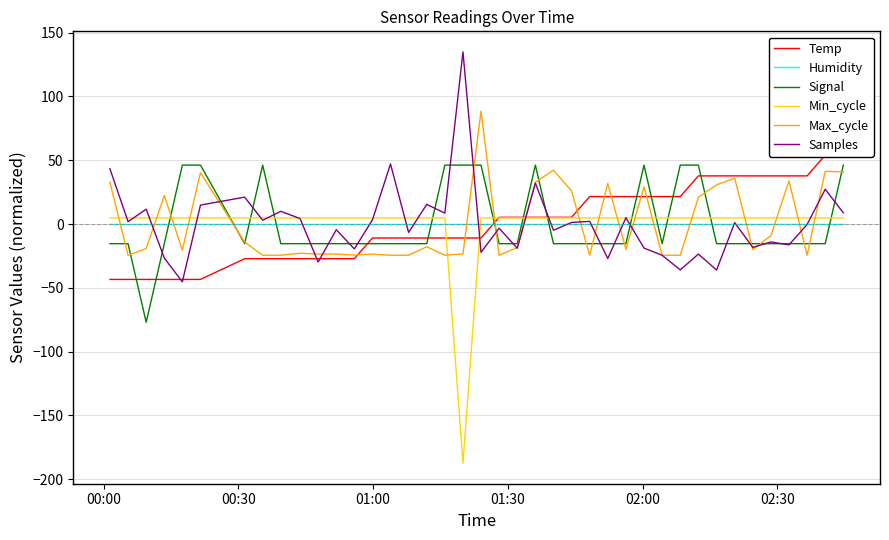

What is the maximum value shown in the chart?

134.9